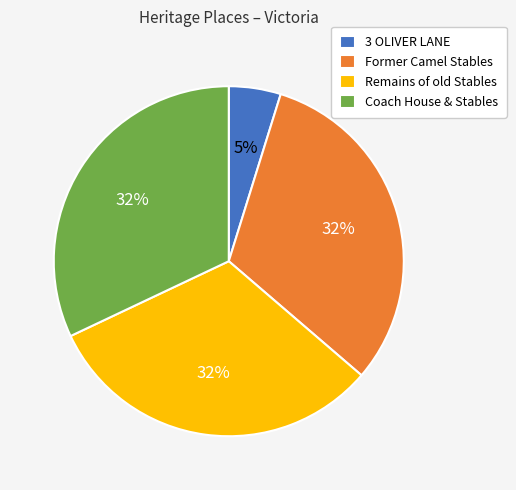

To the nearest percent, what portion does Coach House & Stables represent?

32%